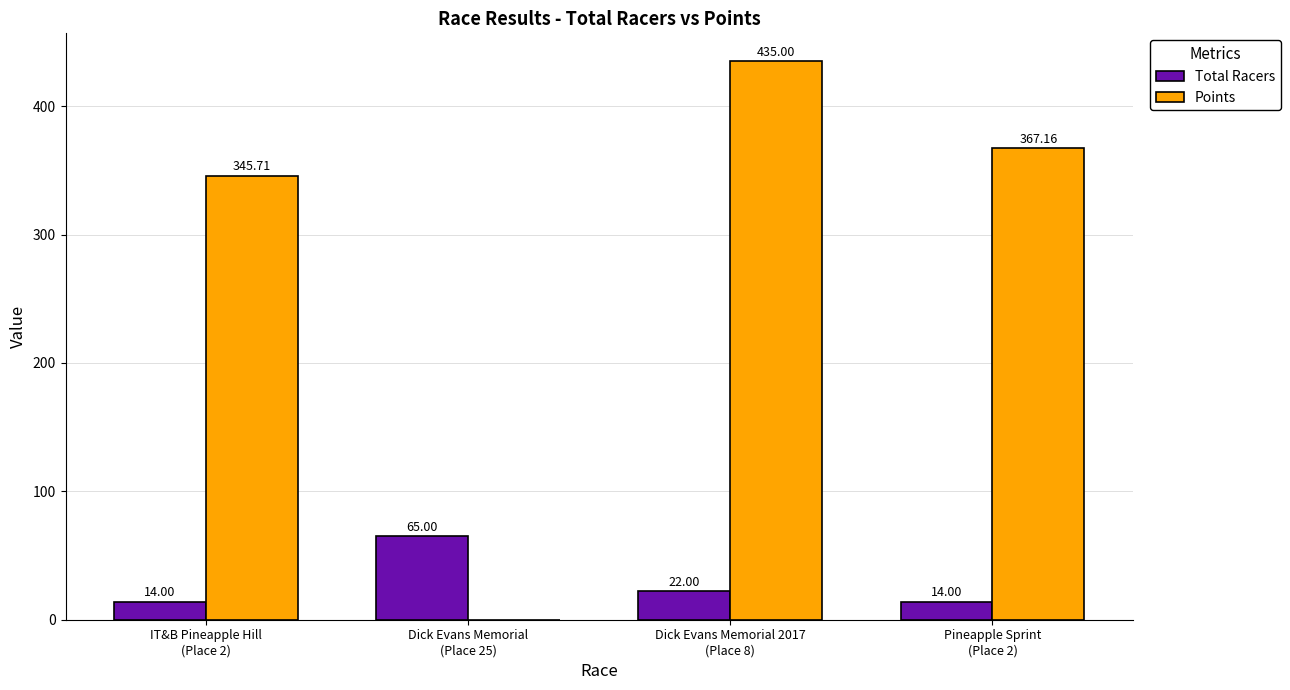

What is the sum of all Total Racers values?

115.0